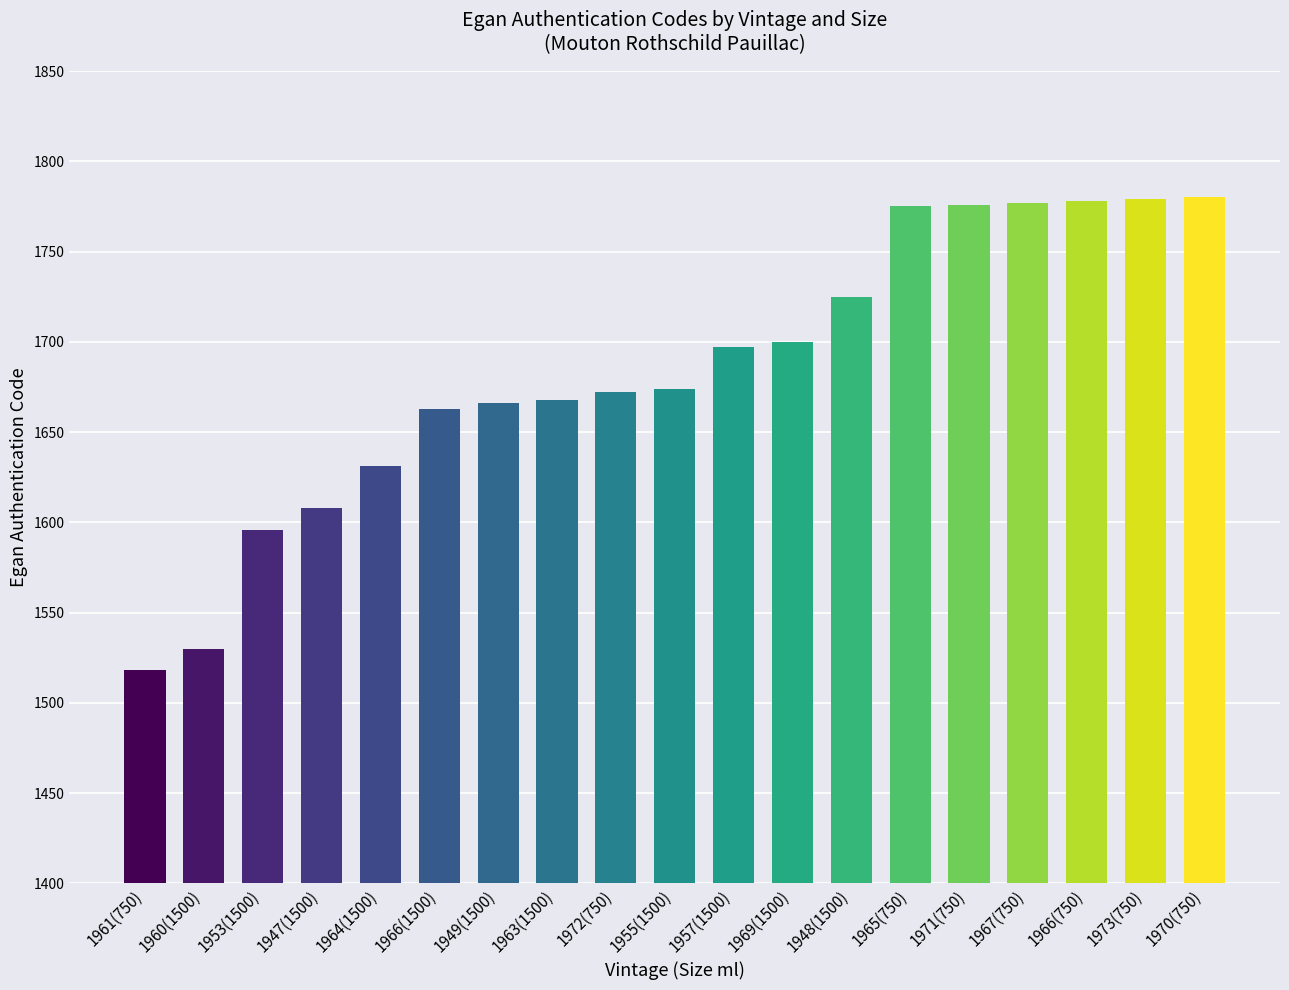

The value at 1965(750) is 956. True or false?

False